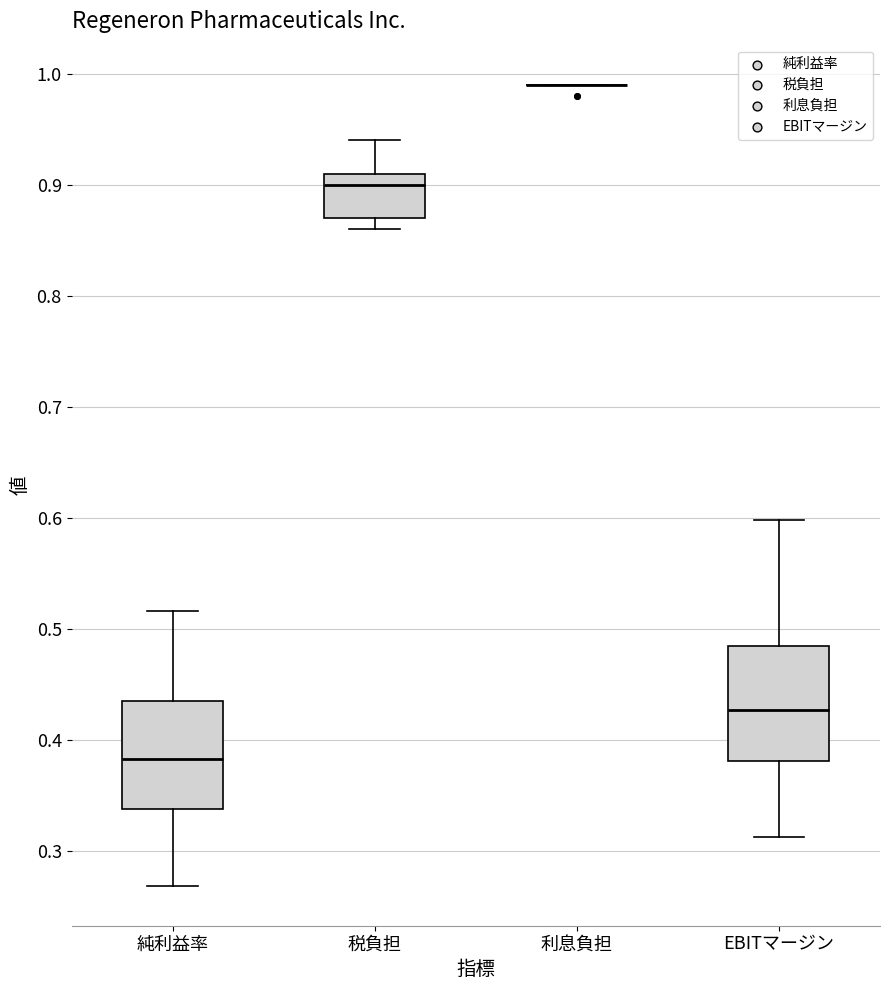

Reading left to right, read every box against the y-axis: the position of its median line, the range the box covers, and the ends of its whiskers. The values are not printed on the chart, so give them approximately, as read against the axis.

純利益率: median 0.38, box 0.34 to 0.44, whiskers 0.27 to 0.52
税負担: median 0.90, box 0.87 to 0.91, whiskers 0.86 to 0.94
利息負担: box collapsed to a line at 0.99, whiskers 0.99 to 0.99
EBITマージン: median 0.43, box 0.38 to 0.48, whiskers 0.31 to 0.60